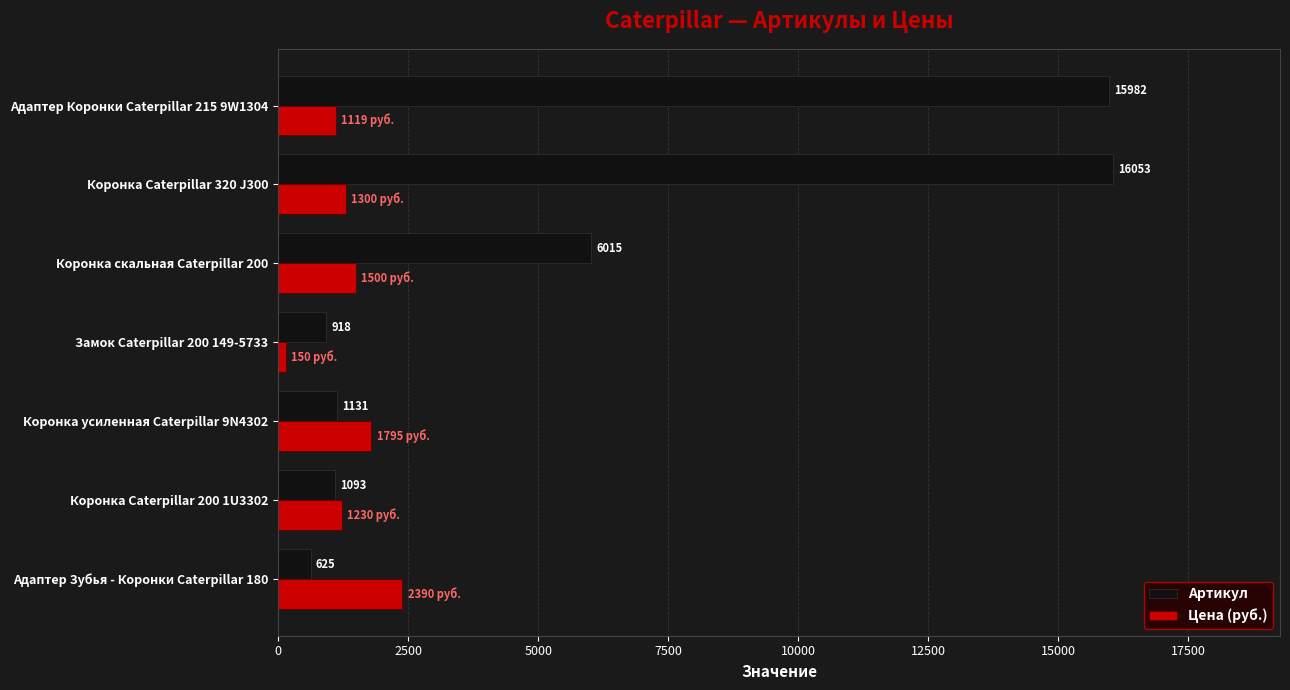

The value of Артикул at Замок Caterpillar 200 149-5733 is 918. True or false?

True